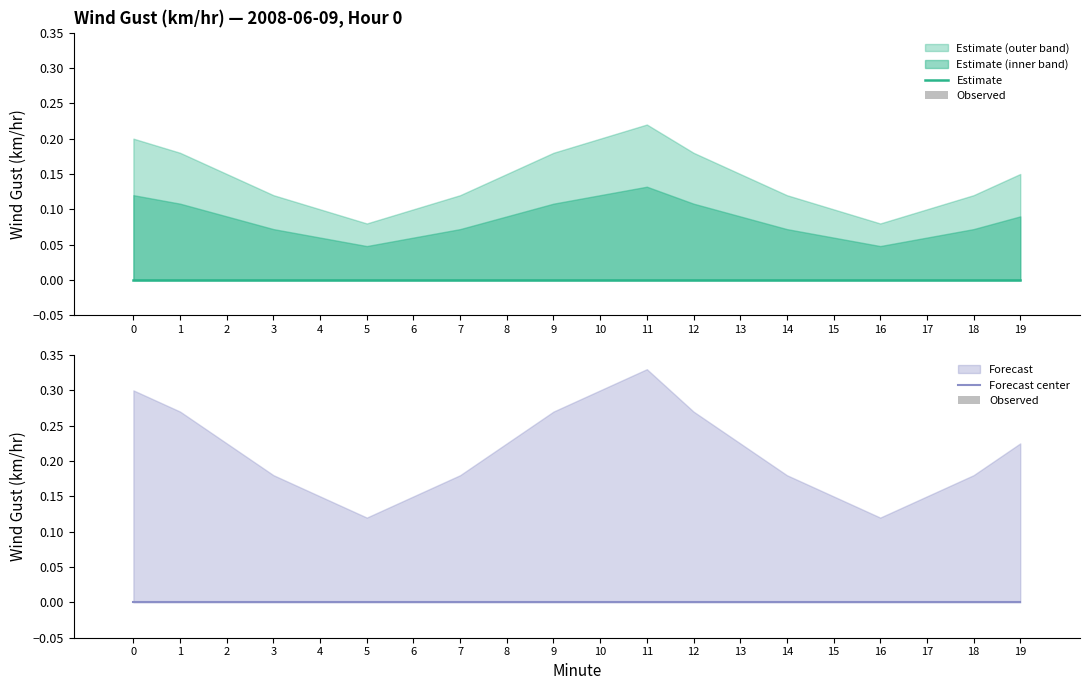

At which category is the sum across all series the highest?

11